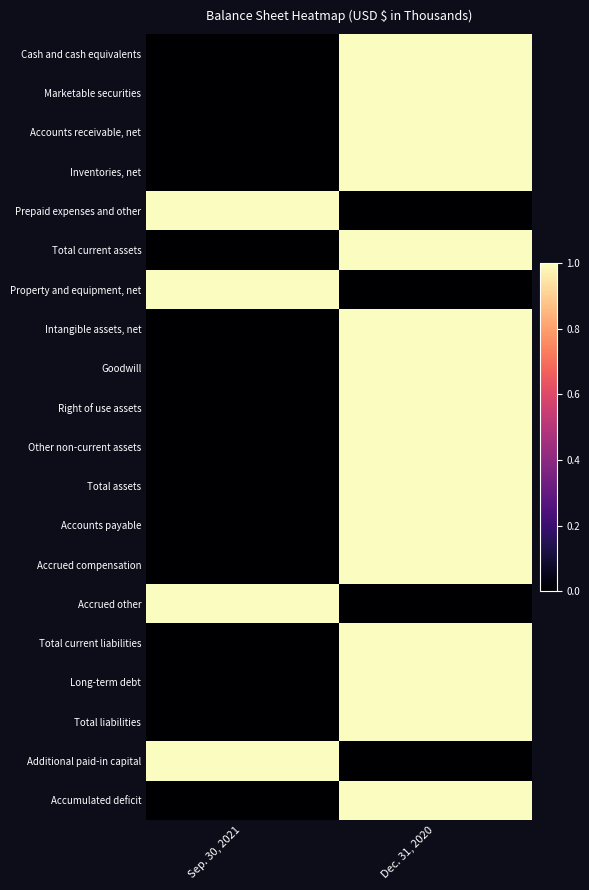

Between Sep. 30, 2021 and Dec. 31, 2020, which is larger?

Dec. 31, 2020